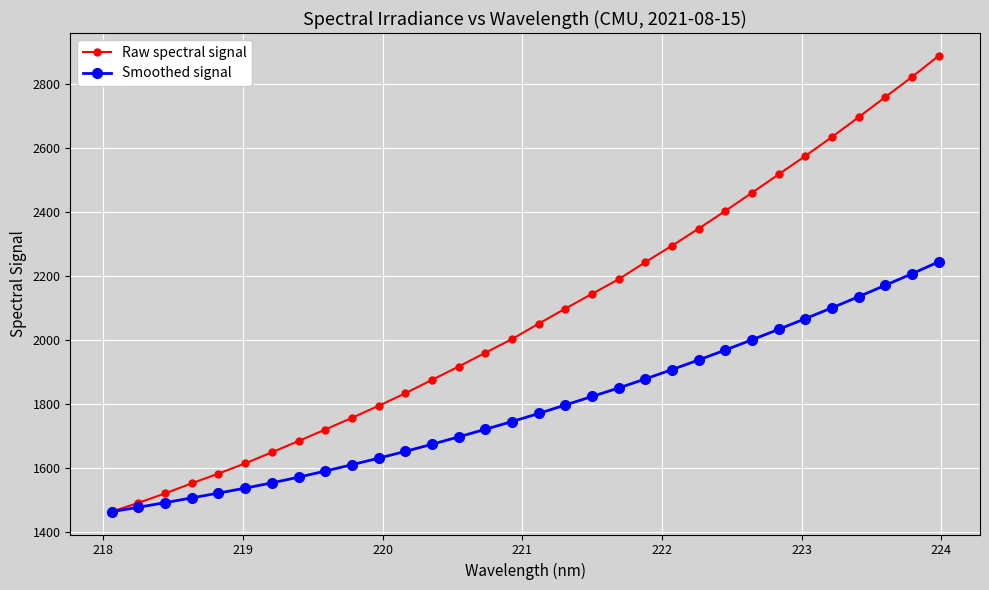

True or false: Raw spectral signal has more than 2 interior local peaks.

False